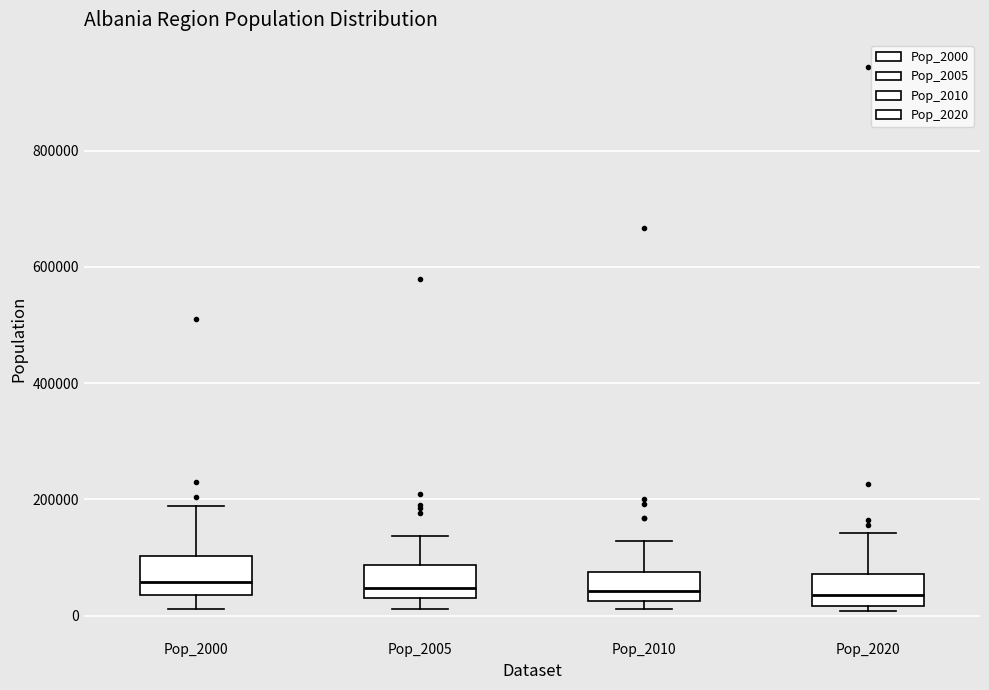

Reading left to right, read every box against the y-axis: the position of its median line, the range the box covers, and the ends of its whiskers. The values are not printed on the chart, so give them approximately, as read against the axis.

Pop_2000: median 60000, box 40000 to 100000, whiskers 20000 to 180000
Pop_2005: median 40000, box 20000 to 80000, whiskers 20000 (just below the box's lower edge) to 140000
Pop_2010: median 40000, box 20000 to 80000, whiskers 20000 (just below the box's lower edge) to 120000
Pop_2020: median 40000, box 20000 to 80000, whiskers 0 to 140000